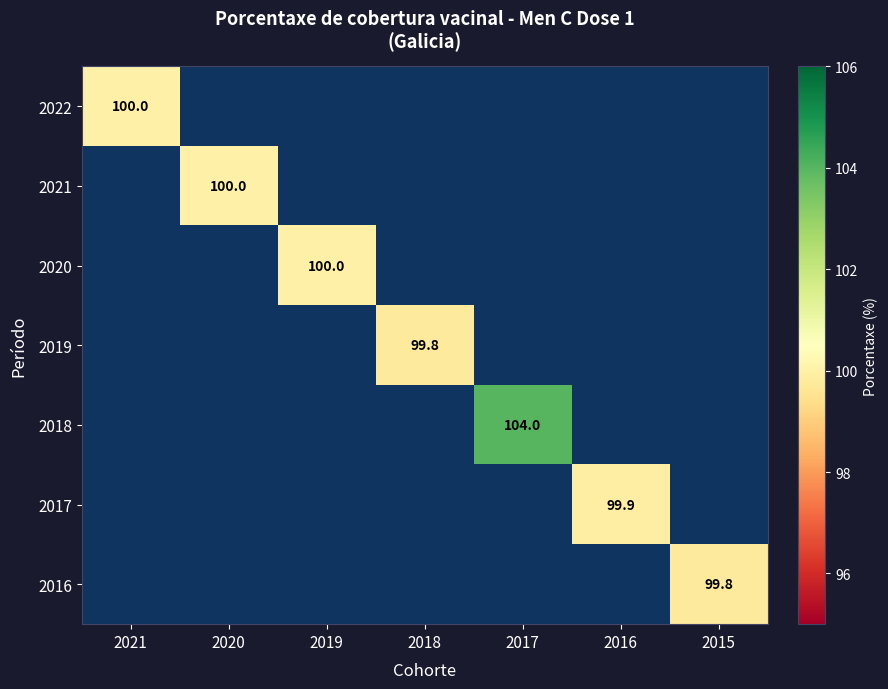

How many data points does each series have?

7